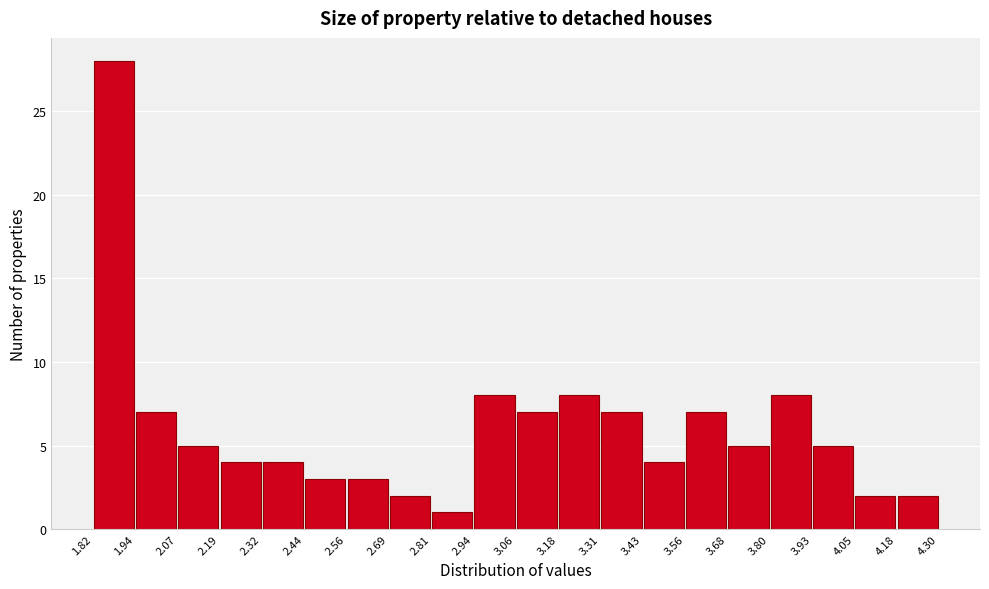

How tall is the bar that spans 3.56 to 3.68 on the x-axis? The values are not printed on the chart, so give them approximately, as read against the axis.

7